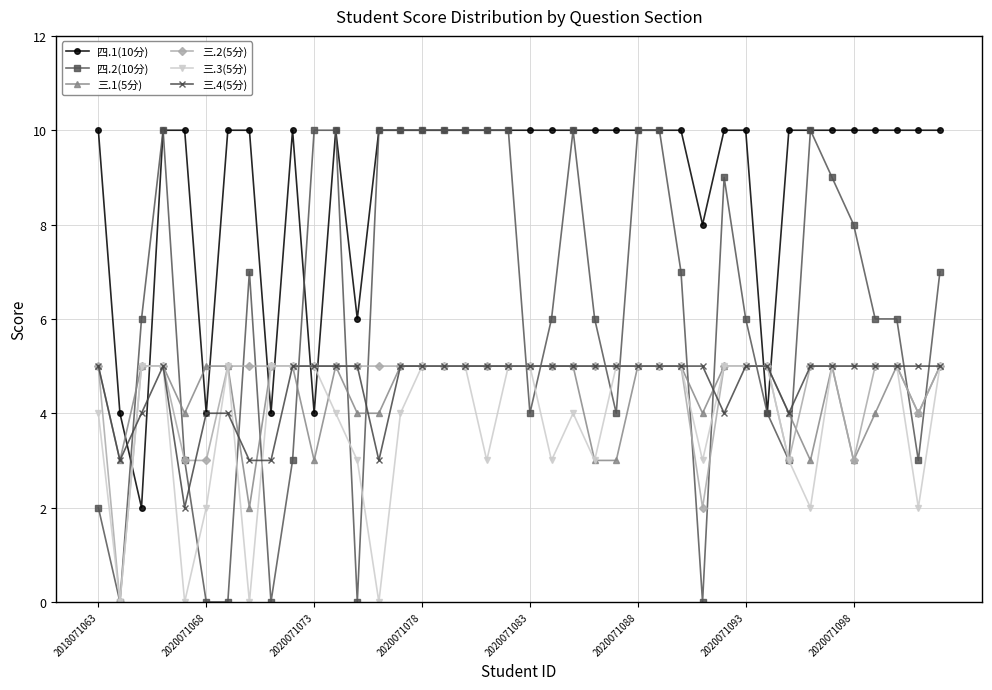

True or false: 四.2(10分) and 三.4(5分) cross at least once.

True